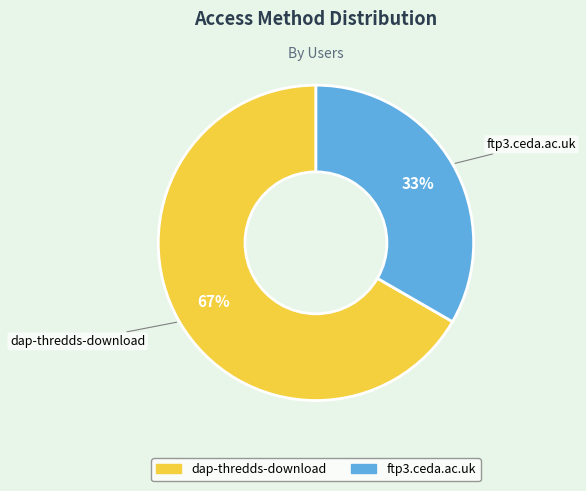

Rank the categories by value from highest to lowest.

dap-thredds-download, ftp3.ceda.ac.uk